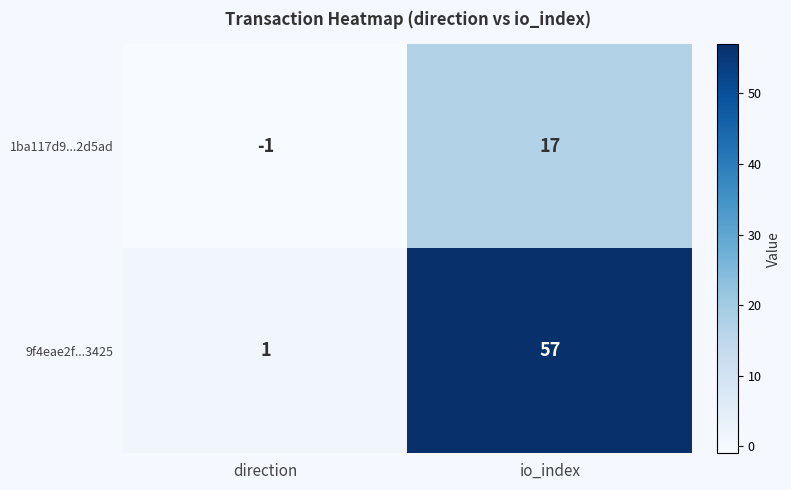

What is the sum of the 9f4eae2f...3425 values at direction and io_index?

58